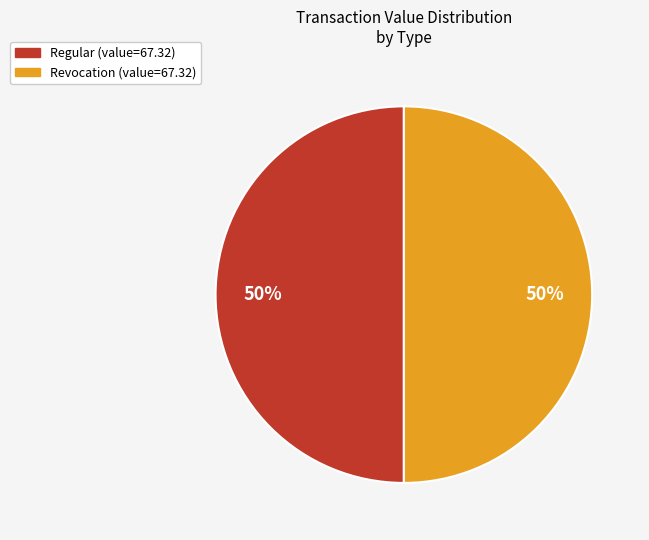

To the nearest percent, what portion does Revocation (value=67.32) represent?

50%